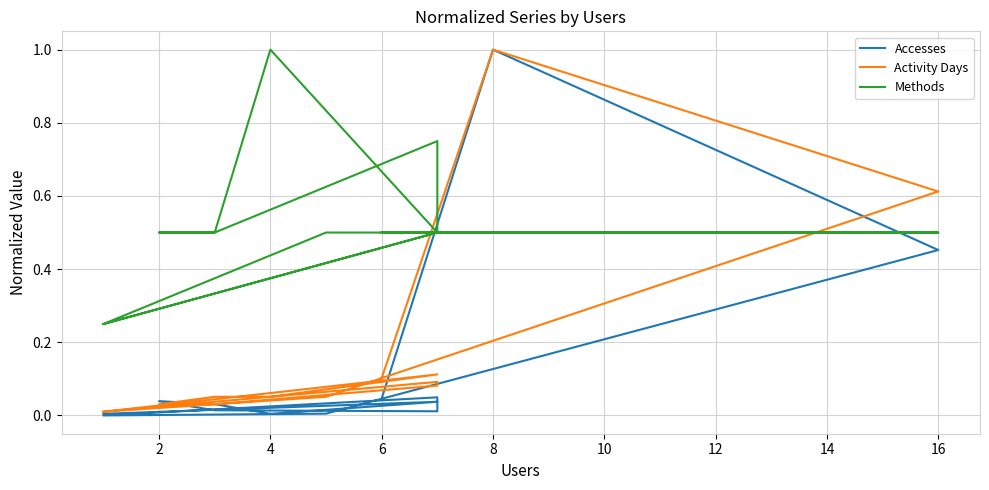

True or false: Activity Days has a value of 0.0 at 12.

False